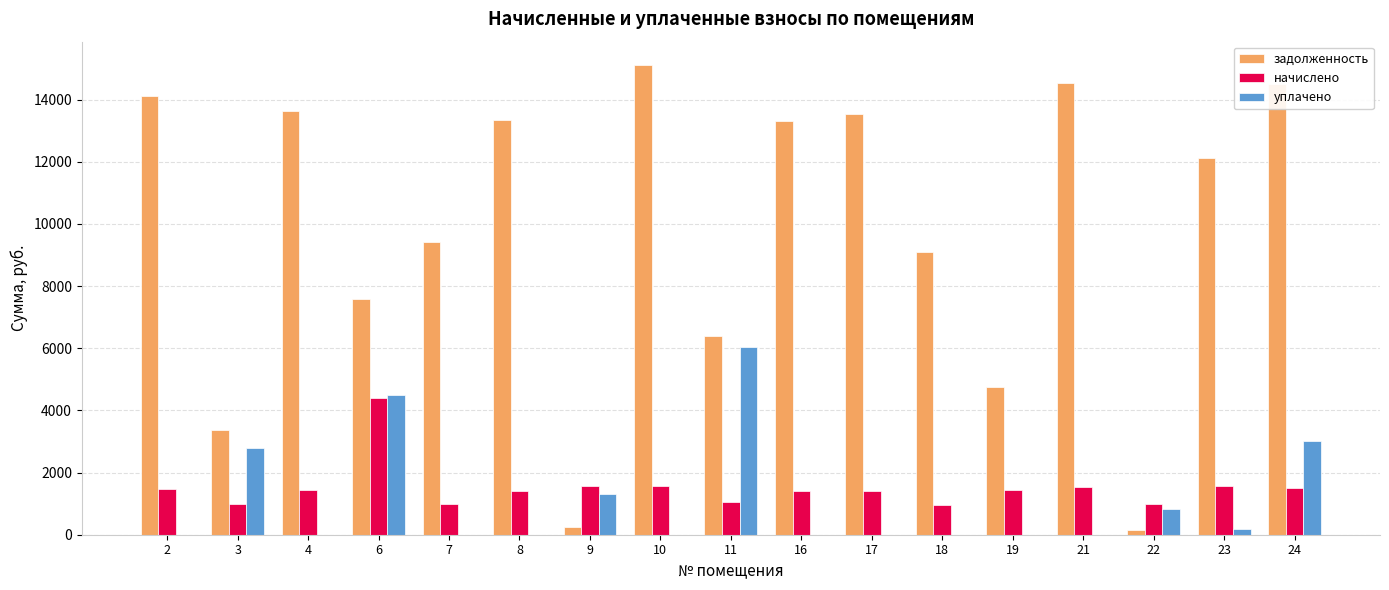

What is the maximum value for уплачено?

6032.2